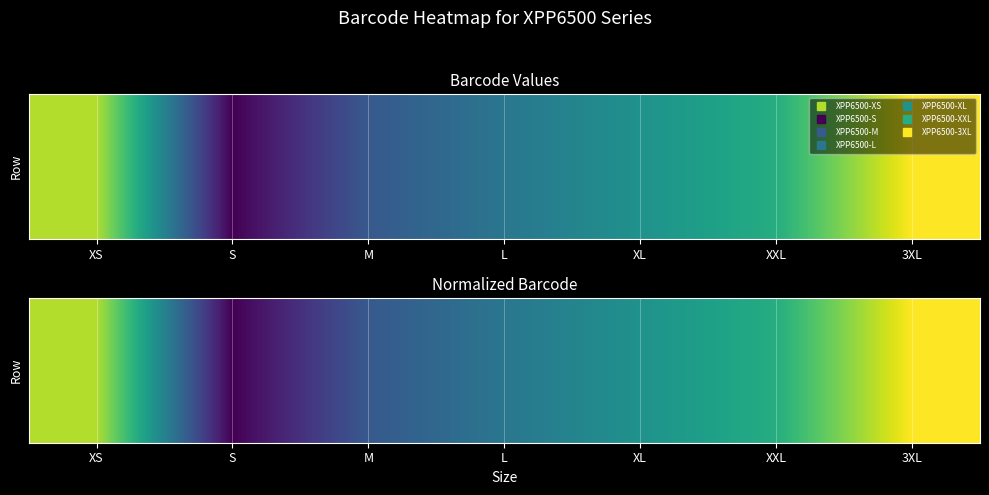

How many categories are shown in the chart?

7